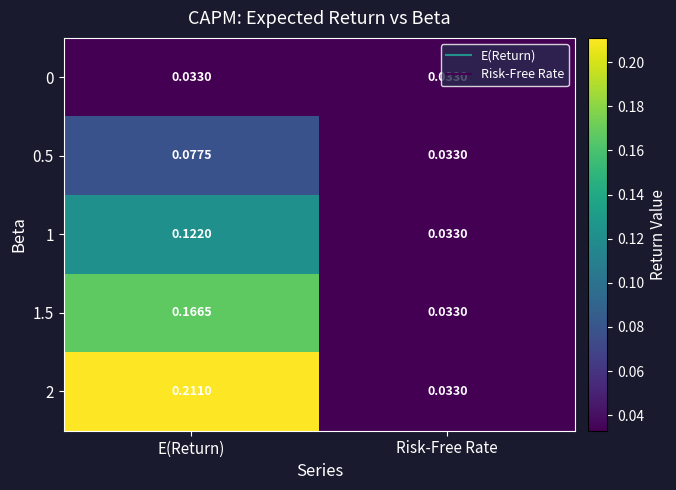

Where is 1.5 nearest to the value 0?

Risk-Free Rate